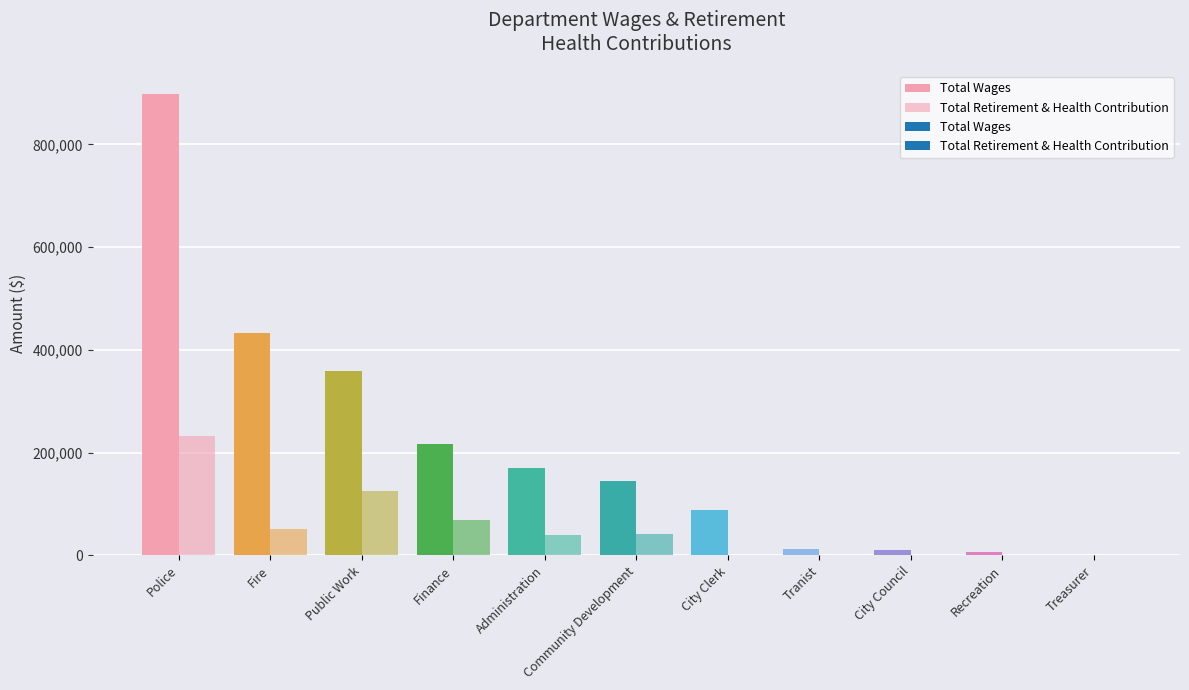

How many positive values does the Total Retirement & Health Contribution series have?

7